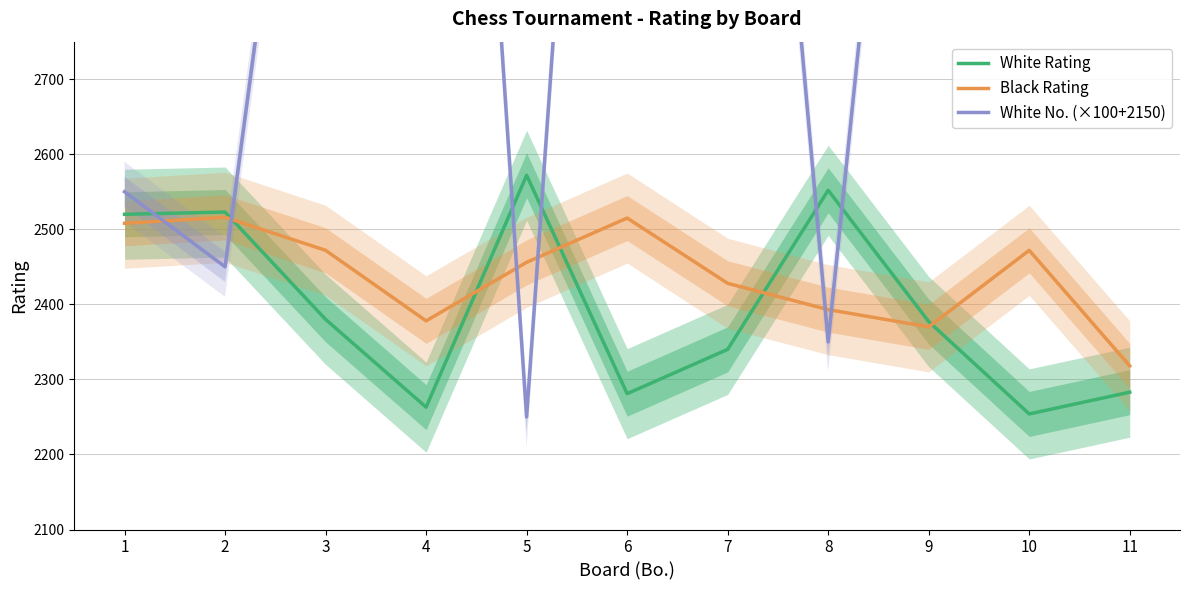

At which label does White Rating reach its peak?

5